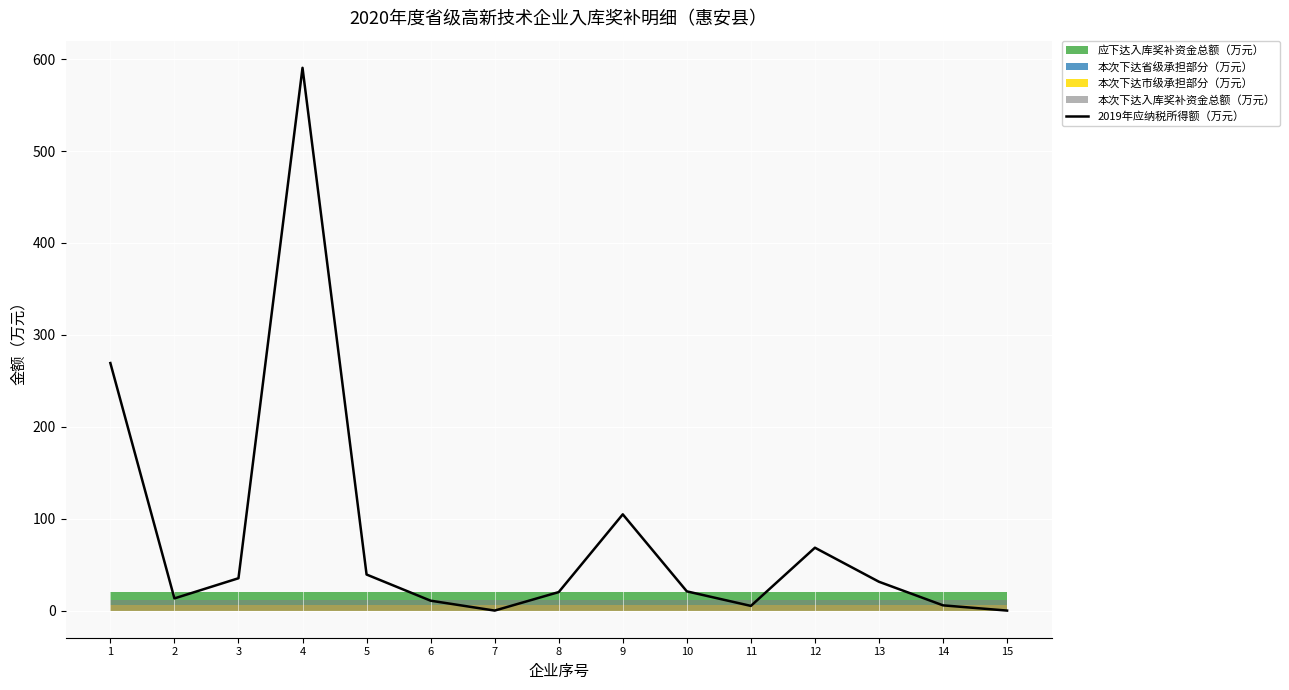

Which label corresponds to the largest value in the chart?

4